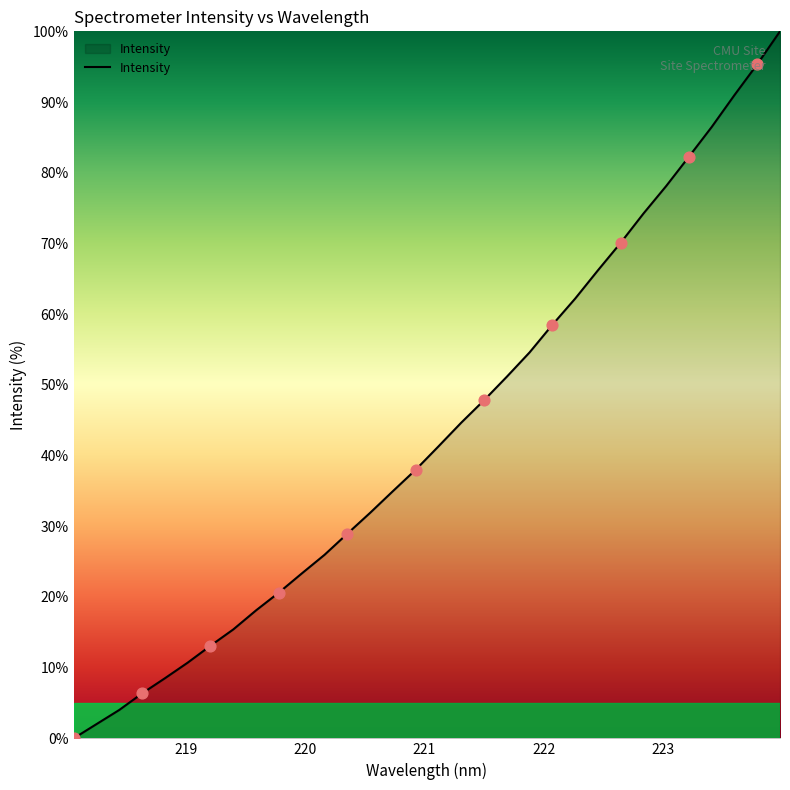

What is the difference between the maximum and minimum values?

100.0